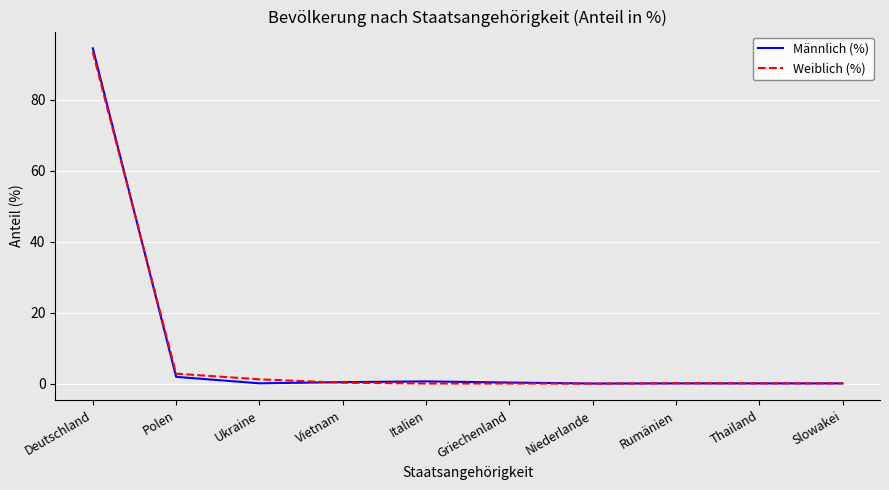

At which category is the sum across all series the highest?

Deutschland